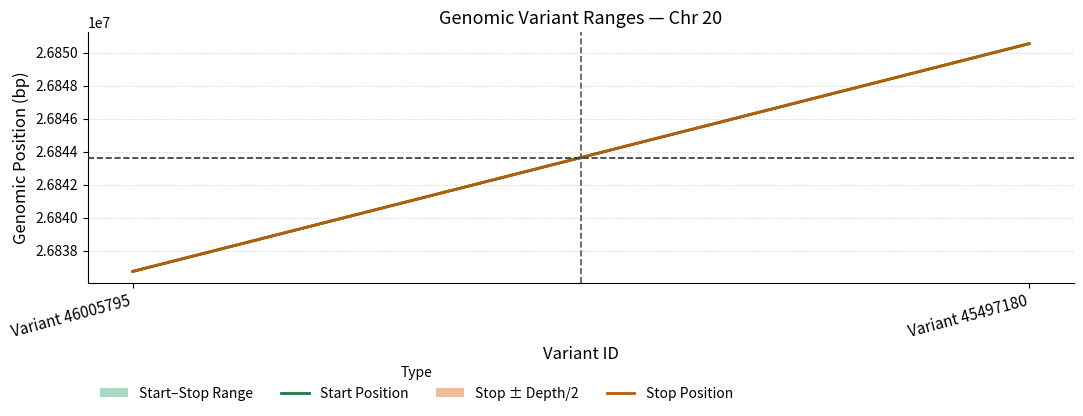

True or false: Start Position has a value of 26836738 at Variant 46005795.

True